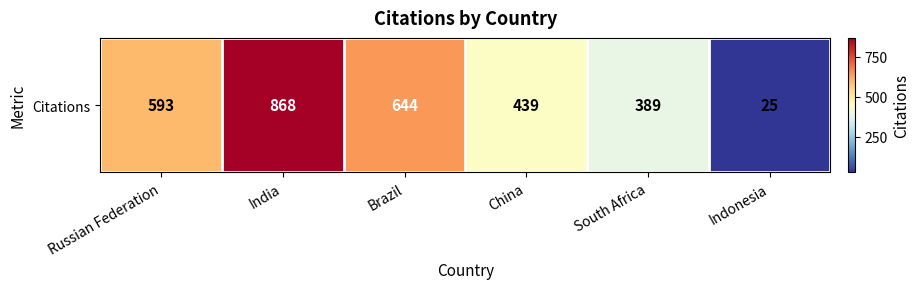

What is the difference between the second highest and second lowest values?

255